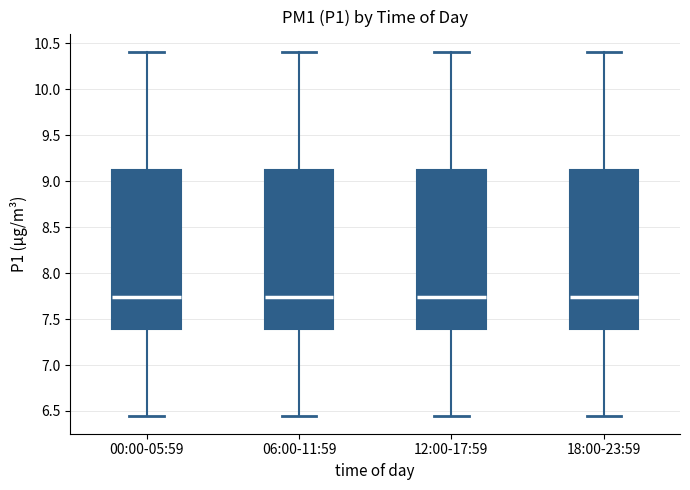

Where is the upper edge of the box for 12:00-17:59 on the y-axis? The values are not printed on the chart, so give them approximately, as read against the axis.

9.10